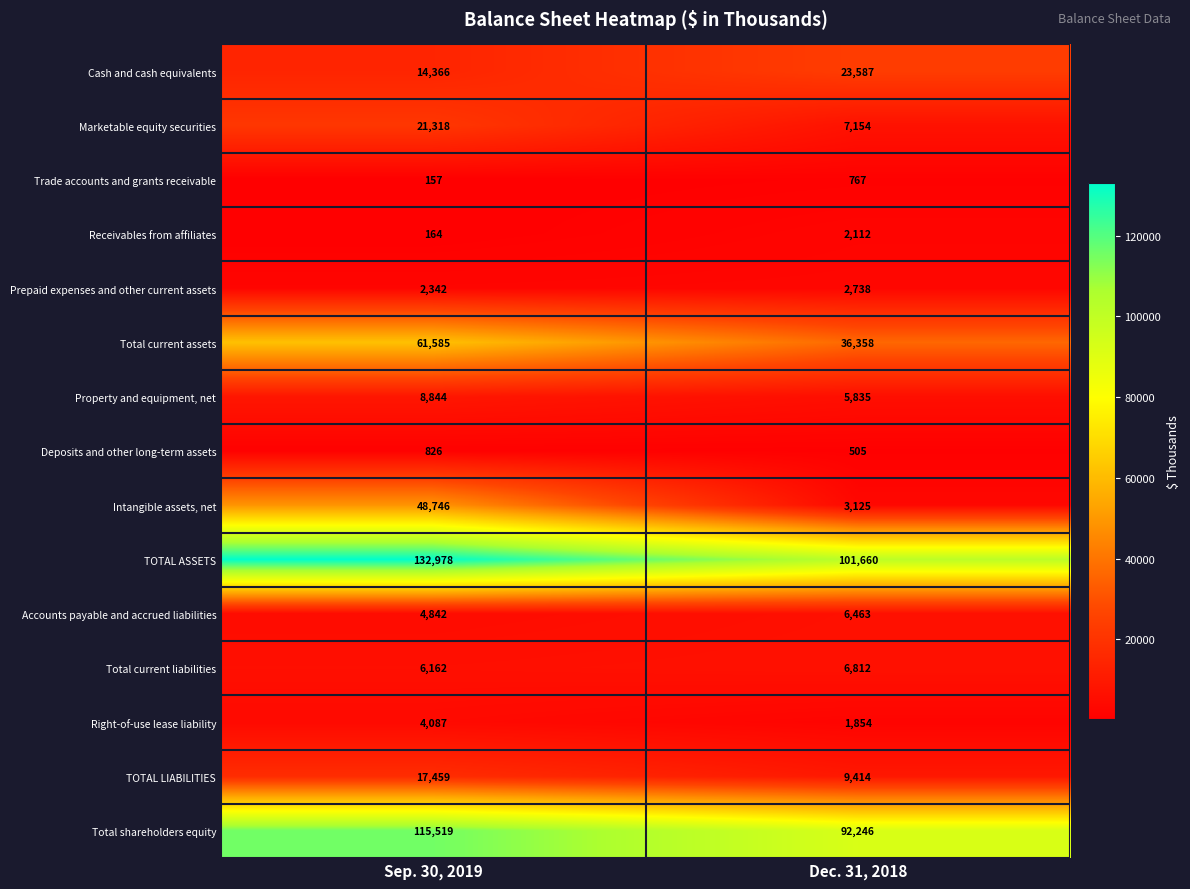

Rank the series at Sep. 30, 2019 from highest to lowest value.

TOTAL ASSETS, Total shareholders equity, Total current assets, Intangible assets, net, Marketable equity securities, TOTAL LIABILITIES, Cash and cash equivalents, Property and equipment, net, Total current liabilities, Accounts payable and accrued liabilities, Right-of-use lease liability, Prepaid expenses and other current assets, Deposits and other long-term assets, Receivables from affiliates, Trade accounts and grants receivable